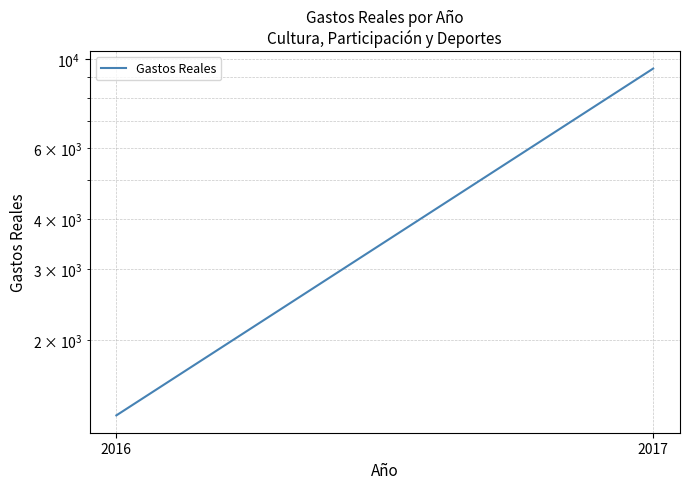

What is the value of the 1st point from the left?

1302.2